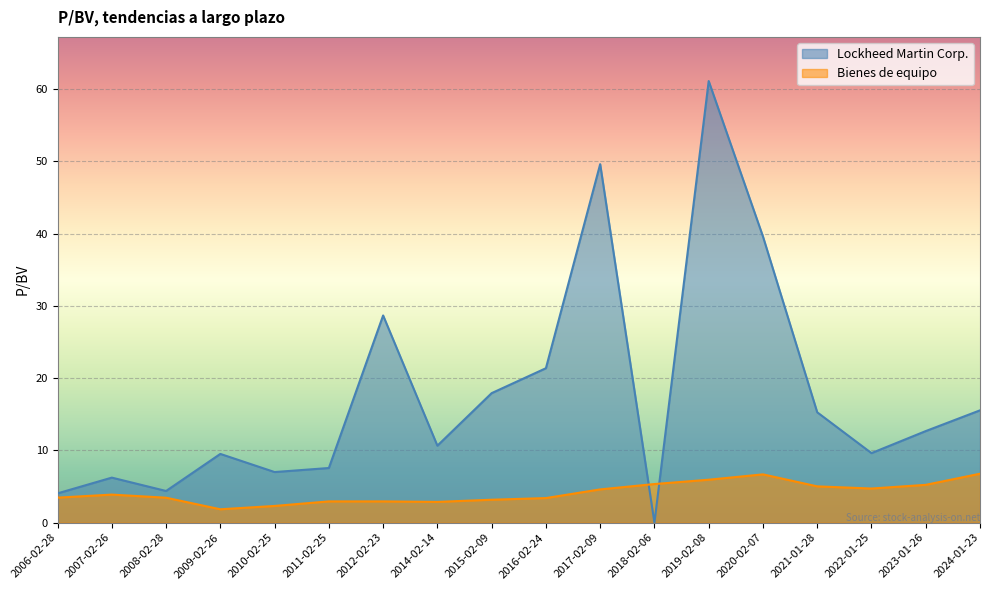

Is the value of Lockheed Martin Corp. at 2009-02-26 greater than the value of Bienes de equipo at 2020-02-07?

Yes